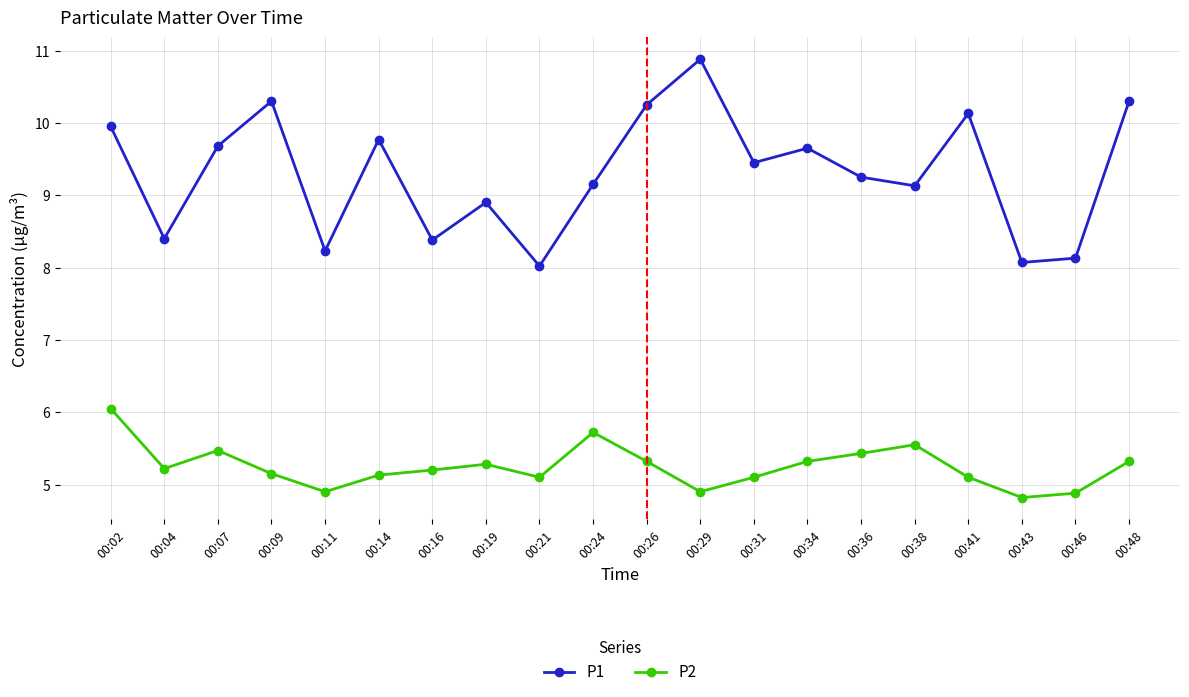

Which label corresponds to the largest value in the chart?

00:29